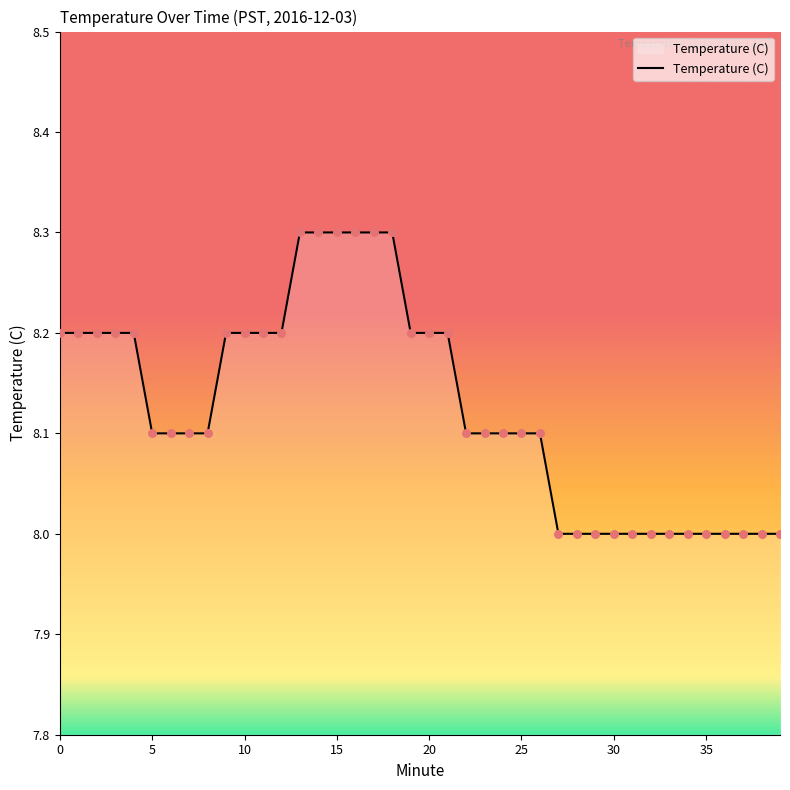

What is the difference between the maximum and minimum values?

0.3